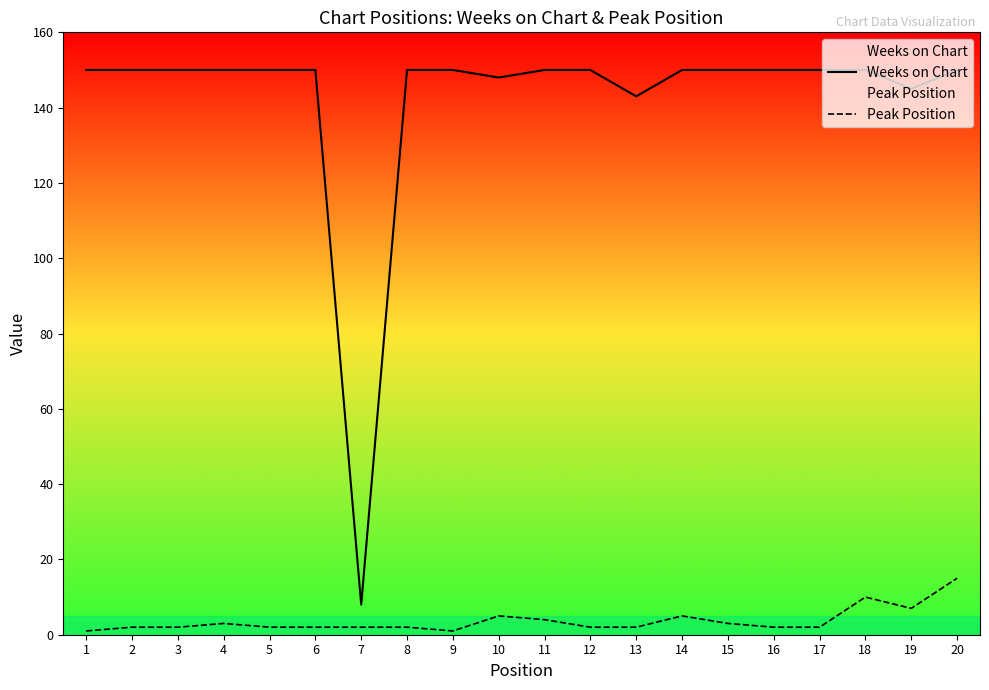

What is the total value across all series at 12?

152